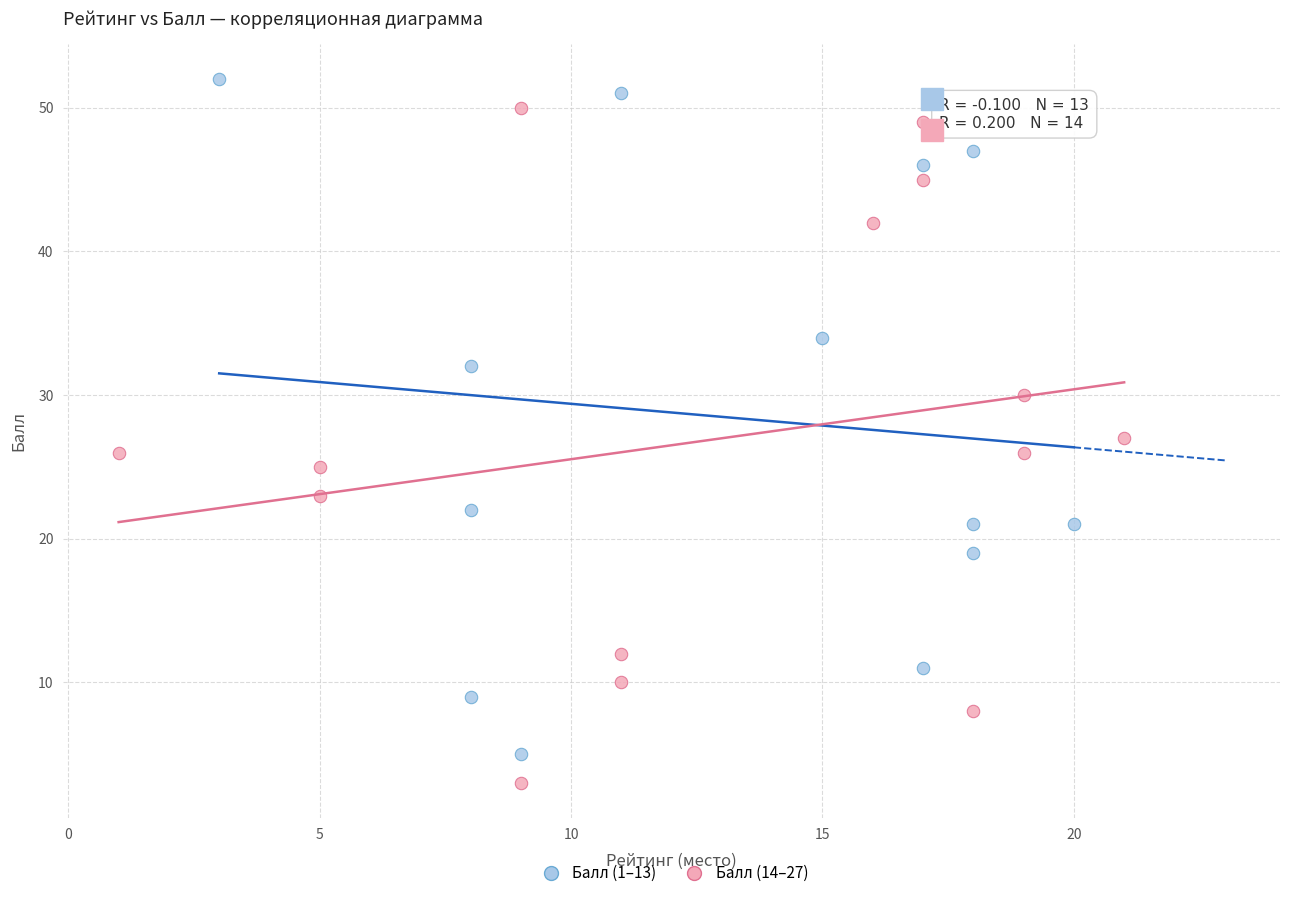

What are all the series names shown in the legend?

Балл (1–13), Балл (14–27)